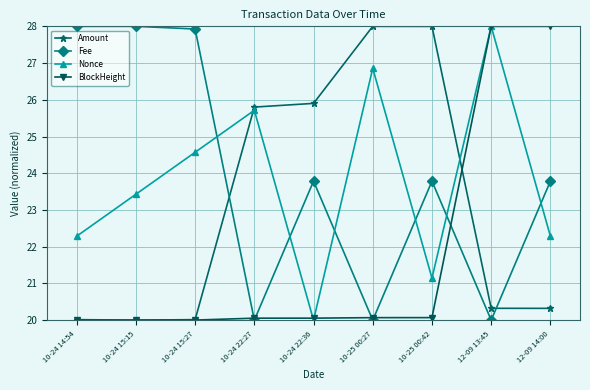

After their last crossing, which series has the higher values: Amount or Nonce?

Nonce